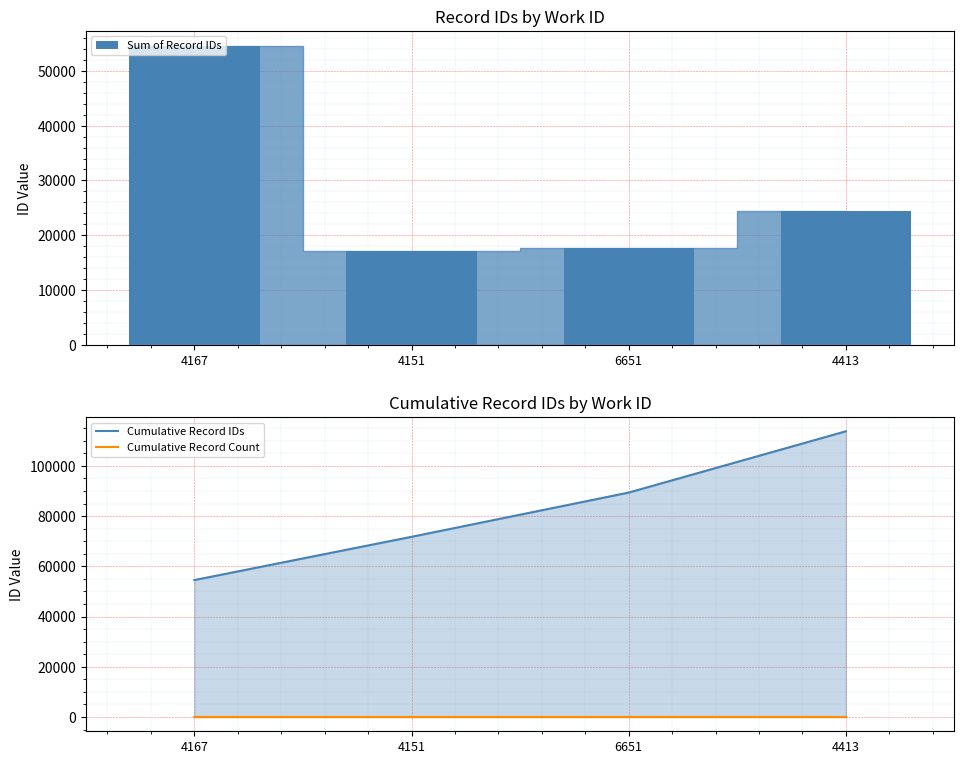

The Cumulative Record Count series shows 4 at 4413. True or false?

False